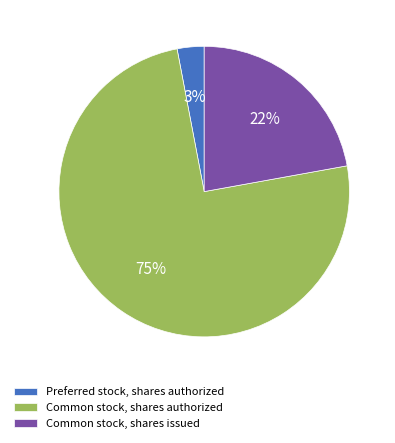

What is the smallest slice in the pie chart?

Preferred stock, shares authorized